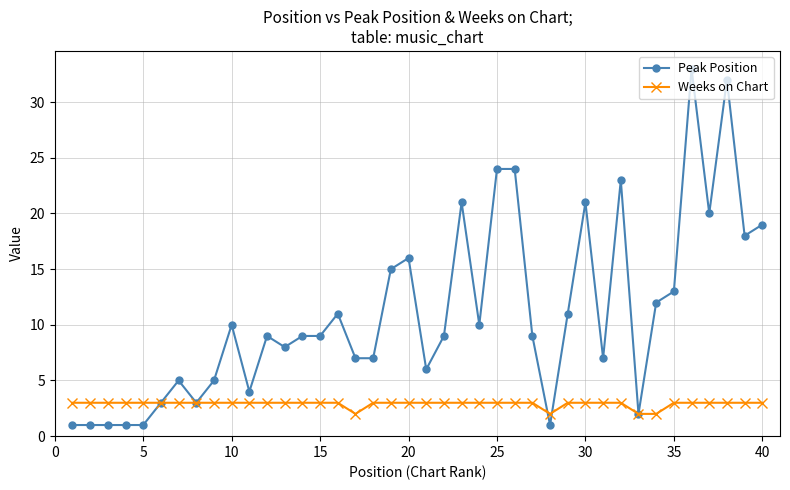

True or false: Peak Position has more than 1 interior local peaks.

True